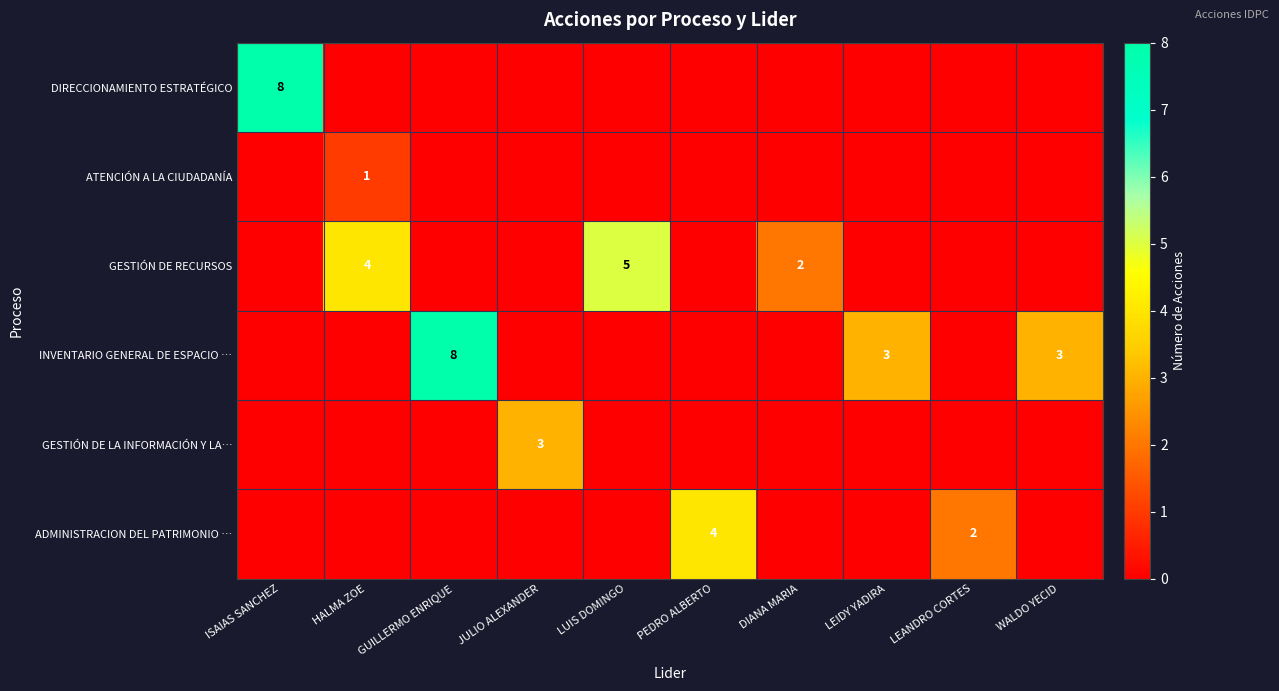

The value of INVENTARIO GENERAL DE ESPACIO … at GUILLERMO ENRIQUE is 8. True or false?

True